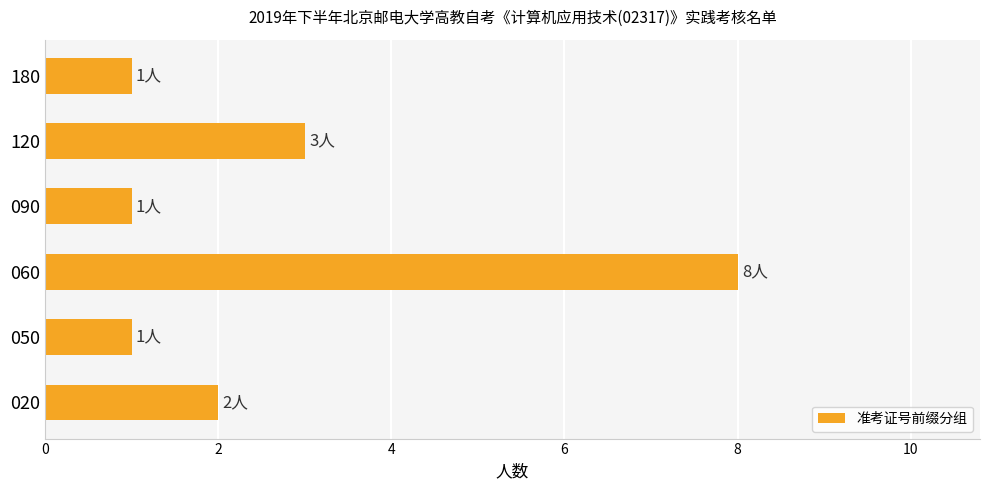

What is the ratio of the value at 180 to the value at 120?

0.3